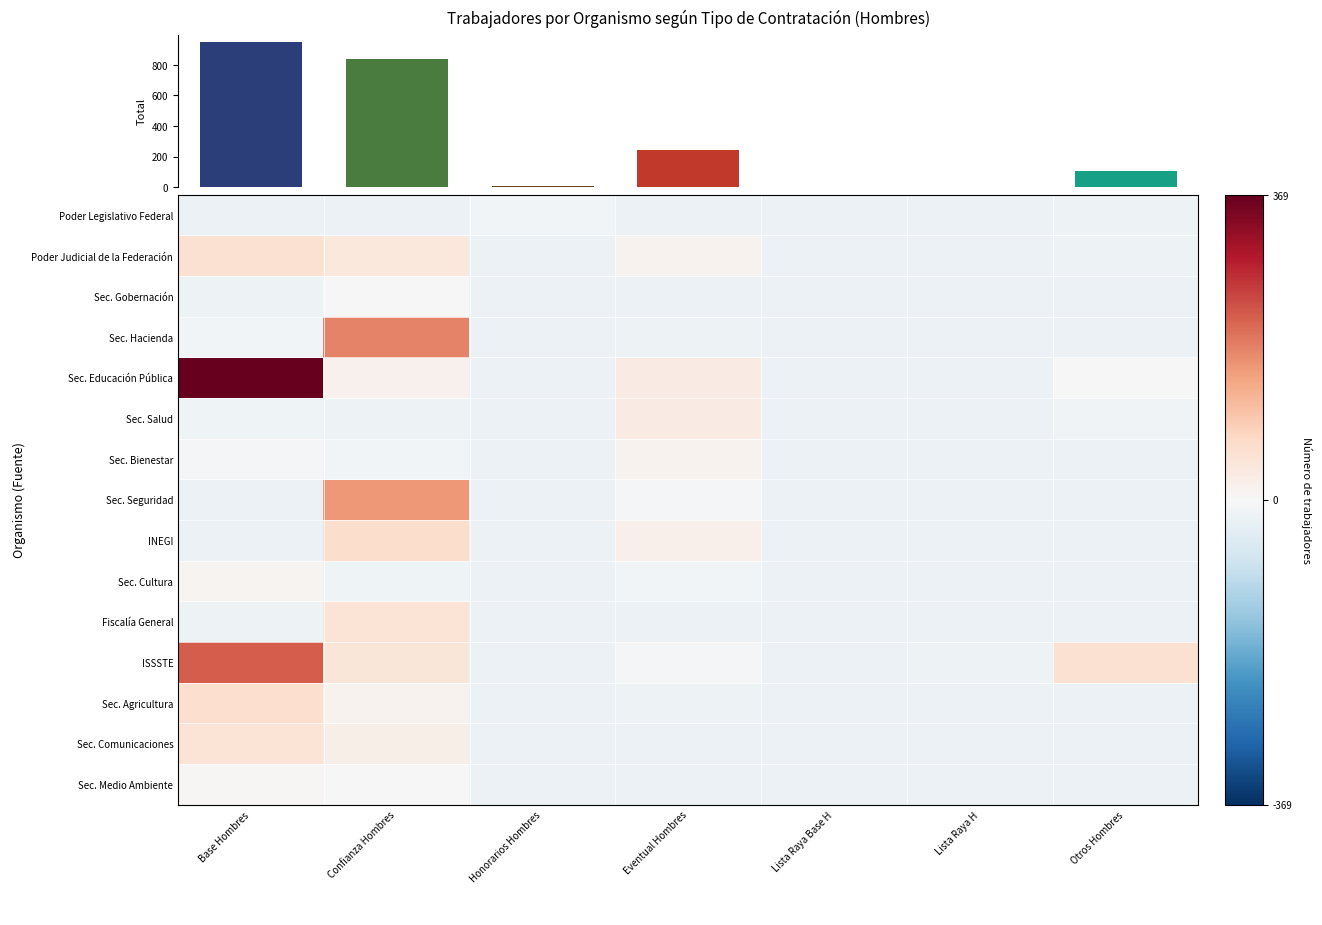

The Sec. Salud series shows -19.5 at Confianza Hombres. True or false?

True